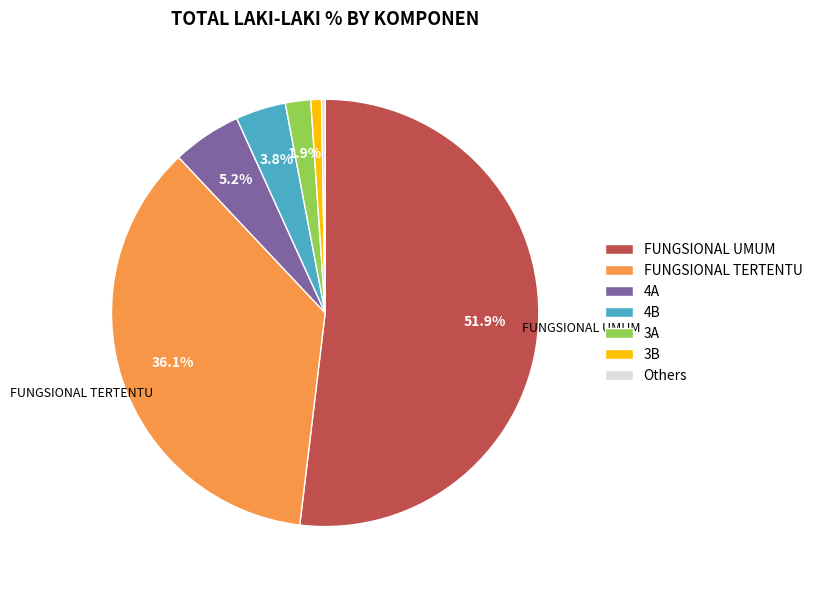

To the nearest percent, what is the difference between the largest and smallest slice percentages?

52%